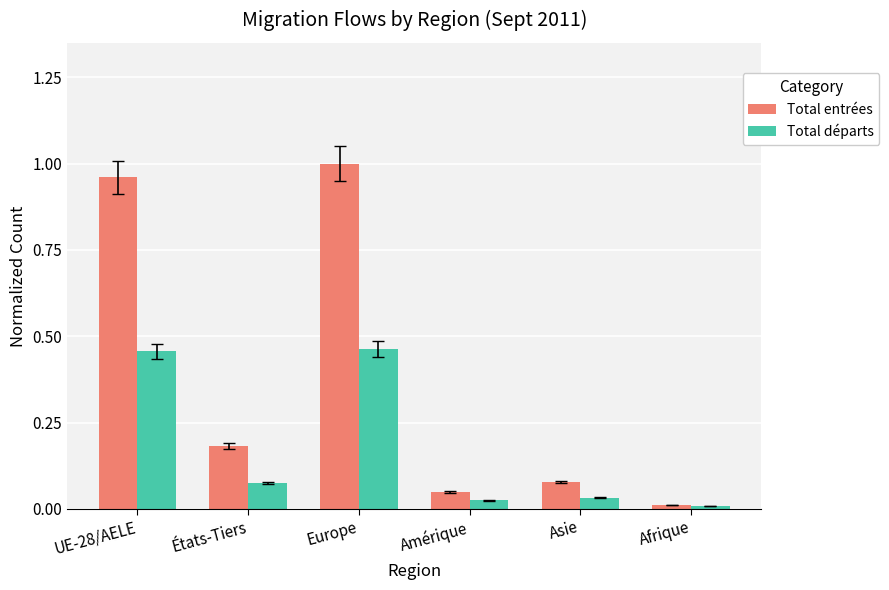

Is it true that Total entrées equals 1.8 at Europe?

False